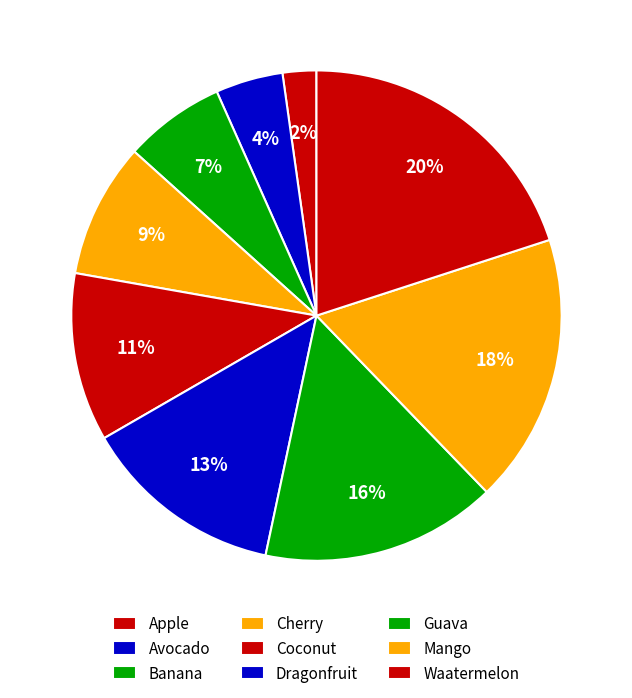

Between Cherry and Banana, which is larger?

Cherry